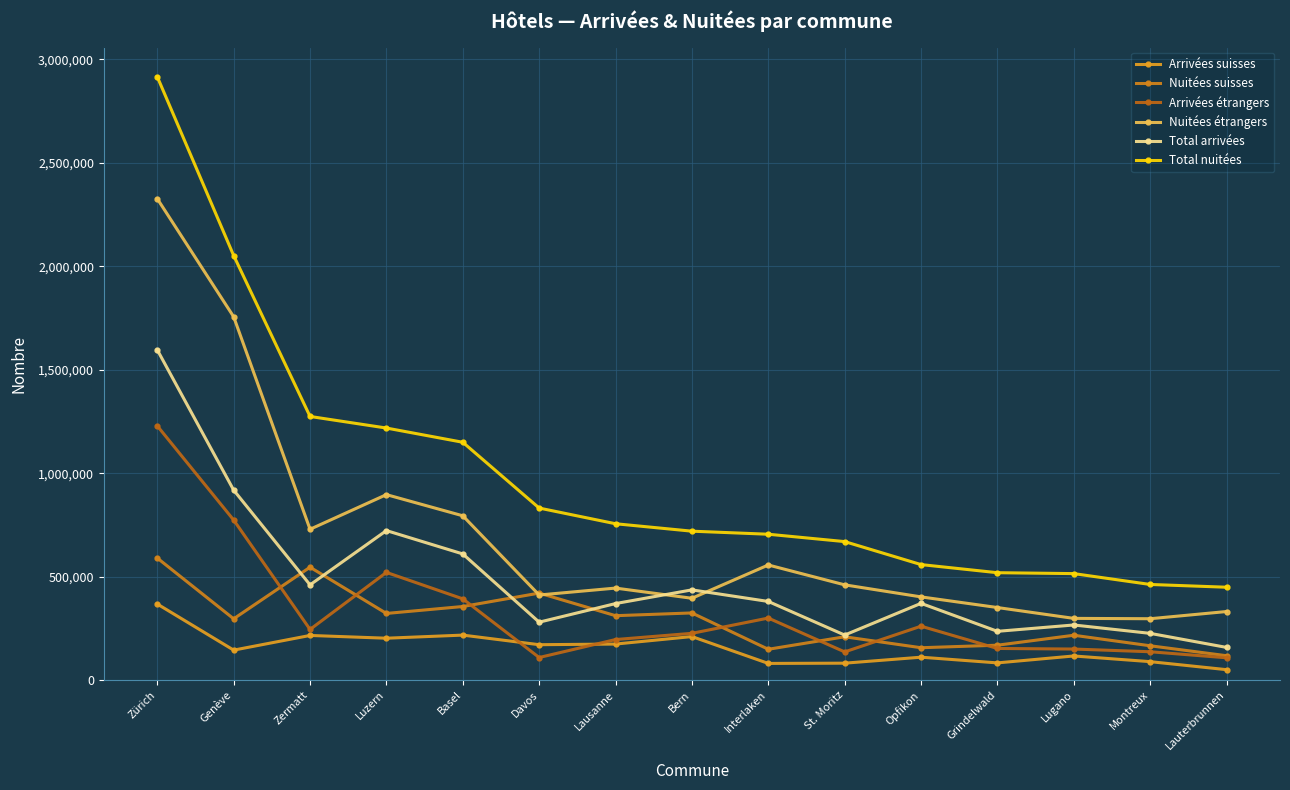

At which label is Total arrivées closest to 876734?

Genève